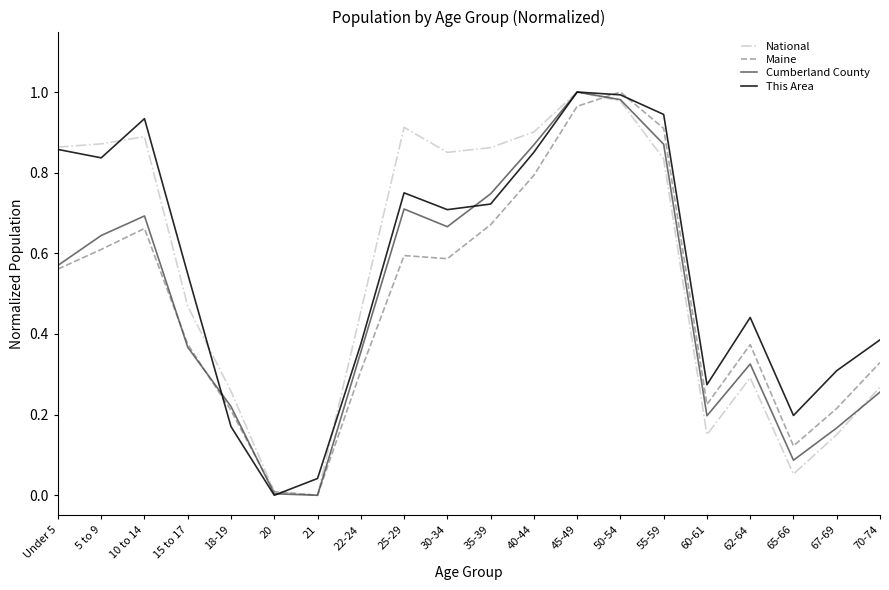

What are all the series names shown in the legend?

National, Maine, Cumberland County, This Area